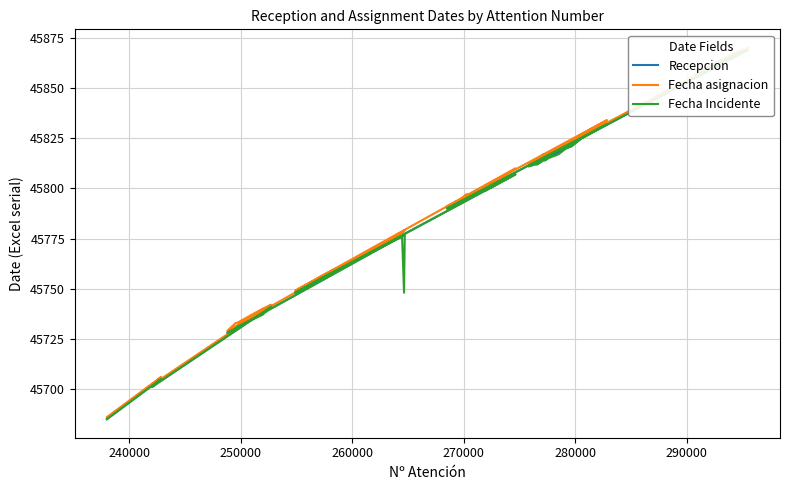

What is the difference between the maximum and minimum values in the Recepcion series?

184